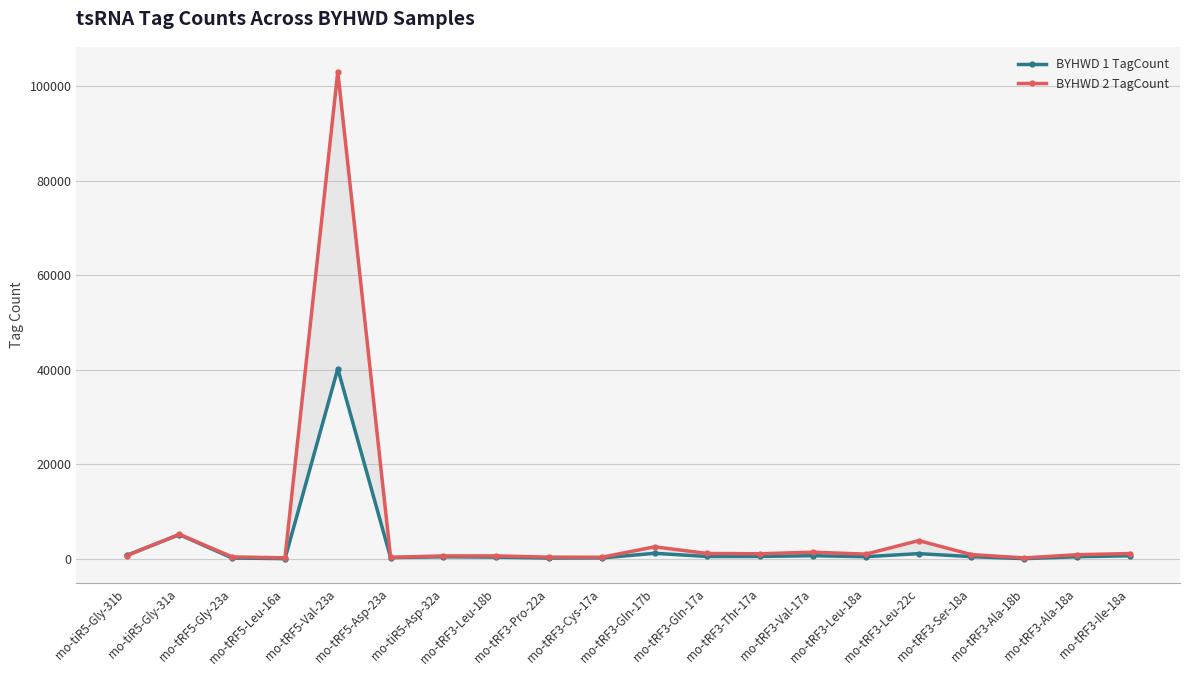

At rno-tiR5-Asp-32a, list the series in order from smallest to largest.

BYHWD 1 TagCount, BYHWD 2 TagCount